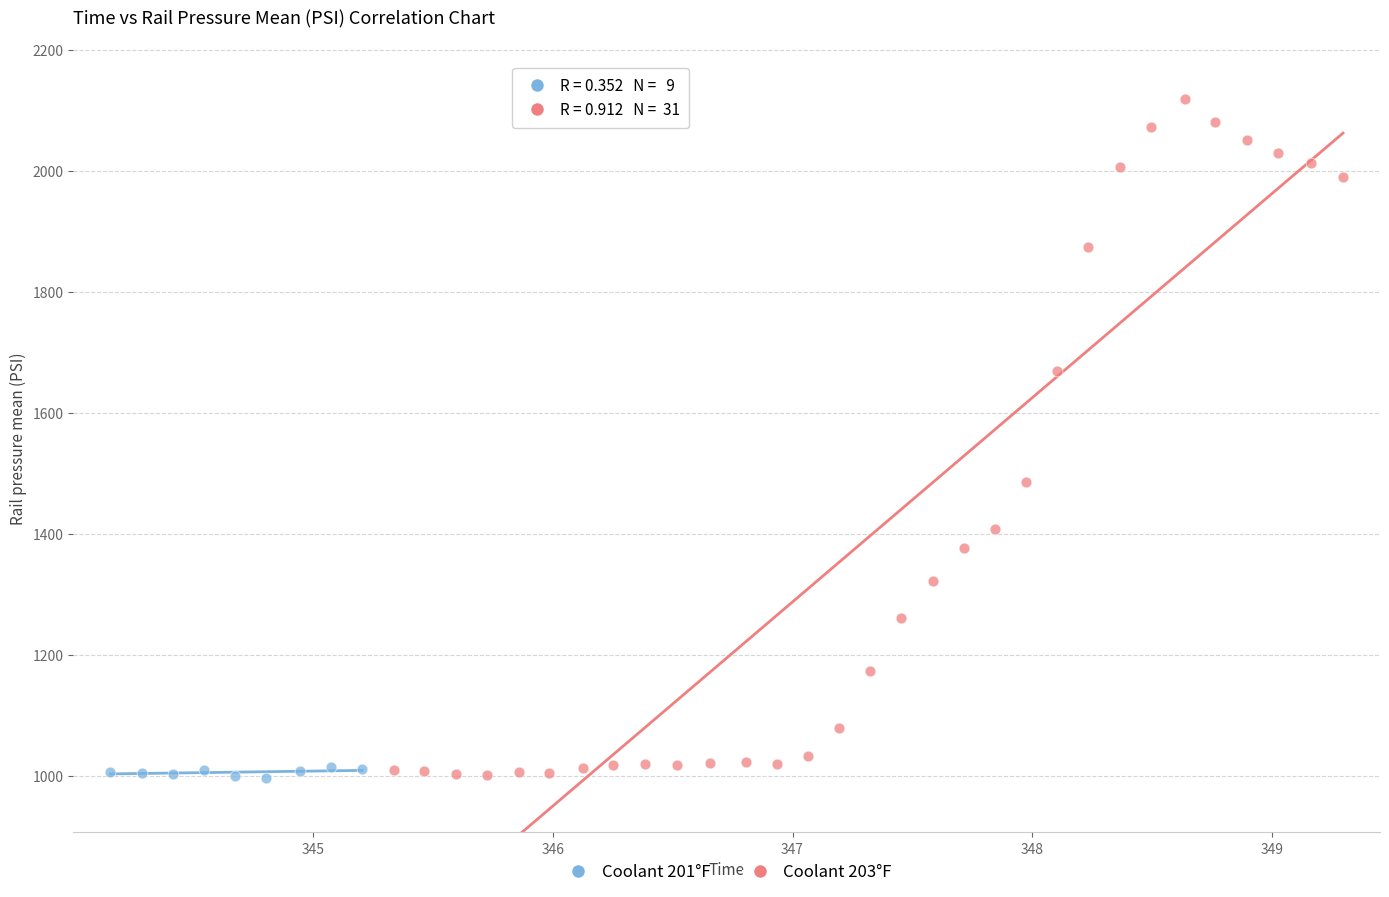

Which series has the widest spread of Y values?

Coolant 203°F